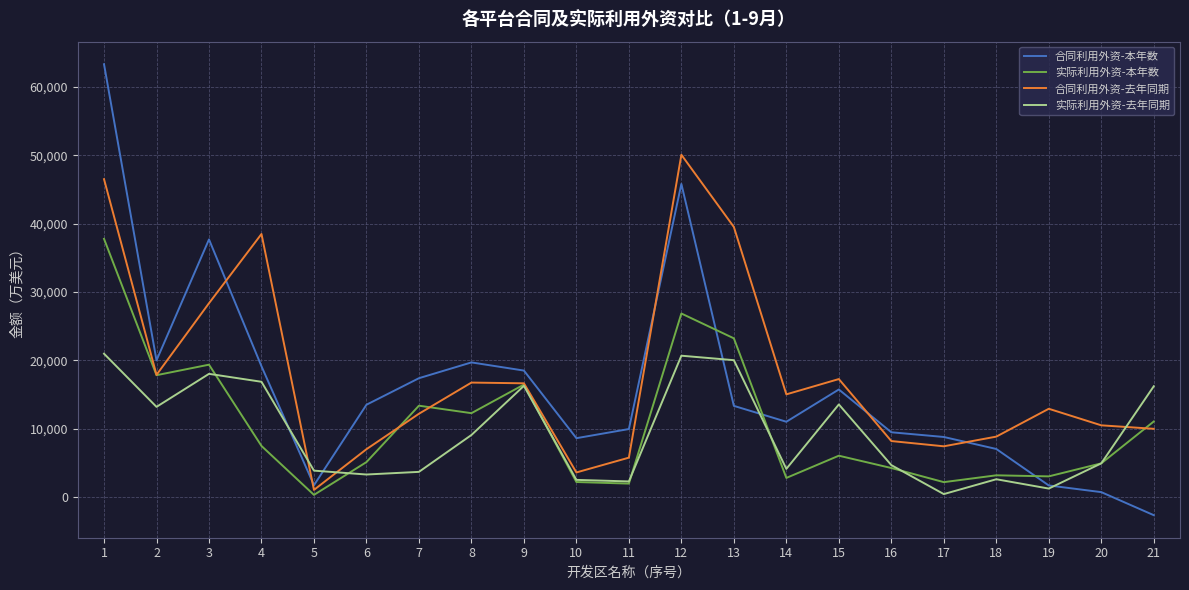

What is the spread (max minus min) of values at 9?

2236.1